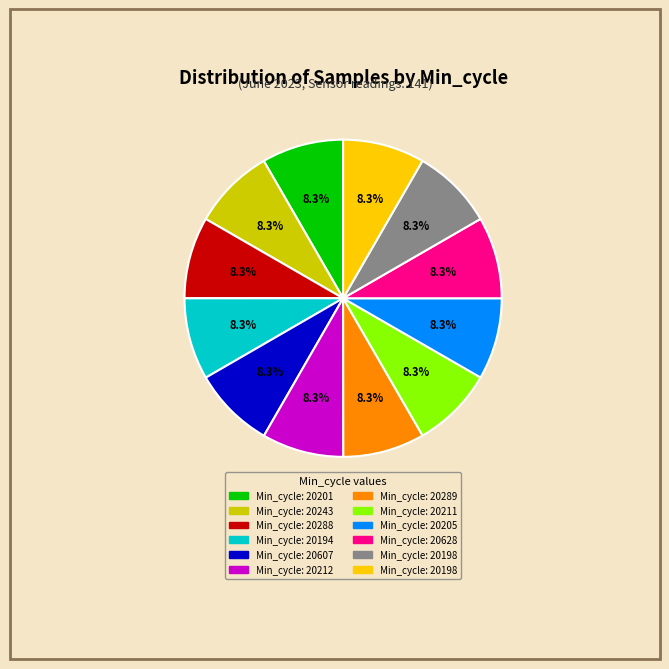

Is there a majority slice in this chart?

No